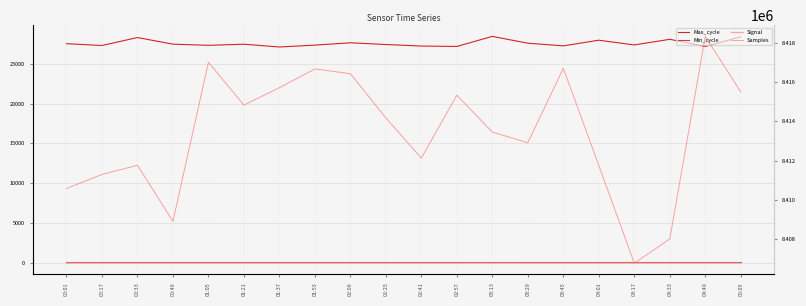

Where is the first local minimum for Signal?

02:41